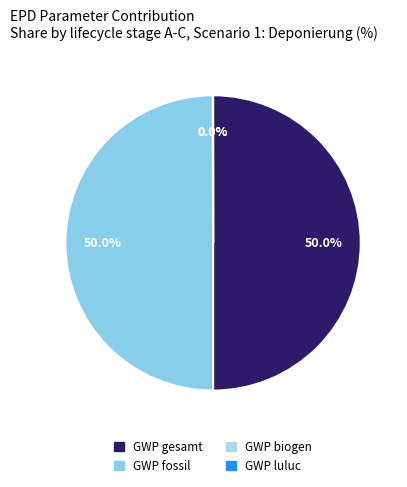

Which slice is the smallest?

GWP biogen